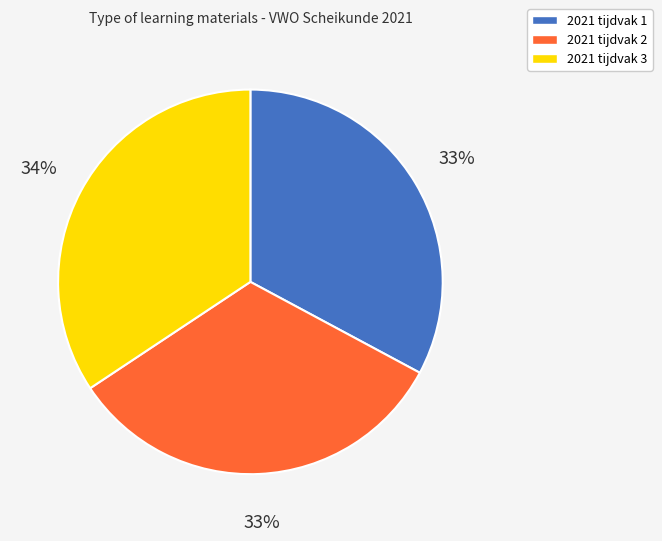

To the nearest percent, what is the combined percentage of 2021 tijdvak 2 and 2021 tijdvak 1?

66%